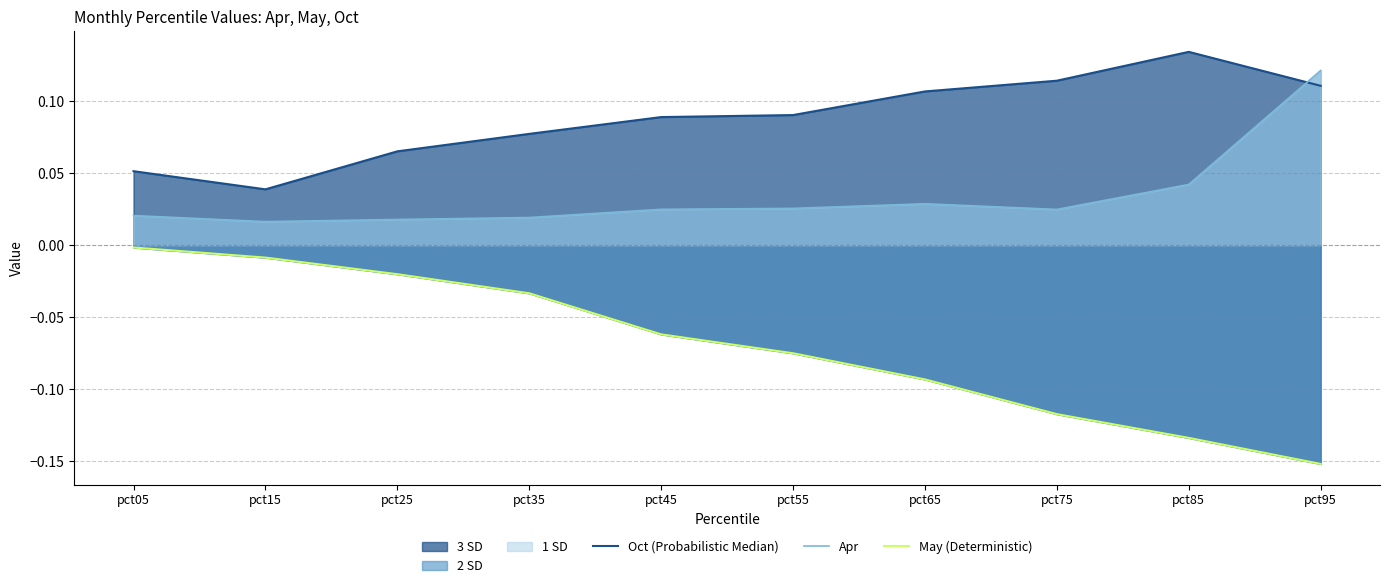

True or false: May (Deterministic) and Oct (Probabilistic Median) intersect in this chart.

False